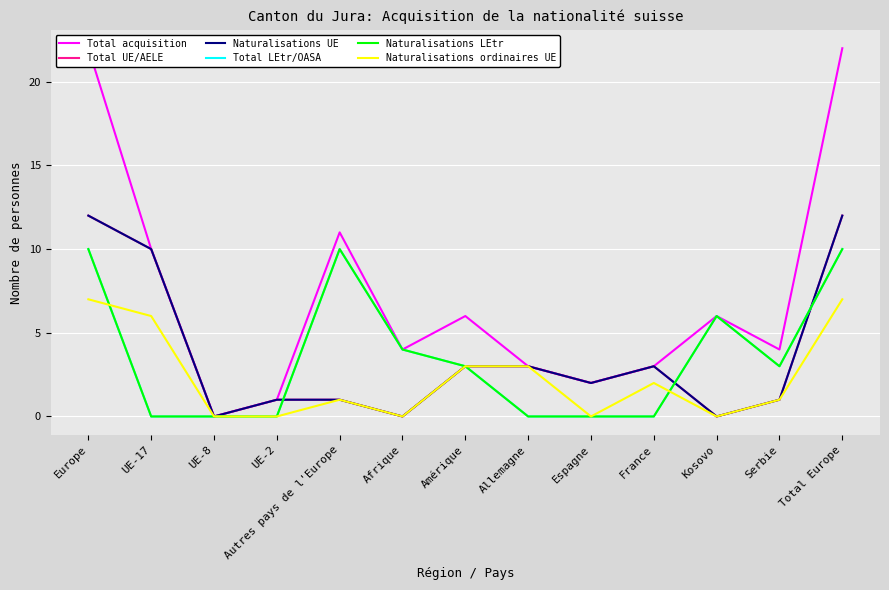

What is the label of the 2nd point from the right?

Serbie